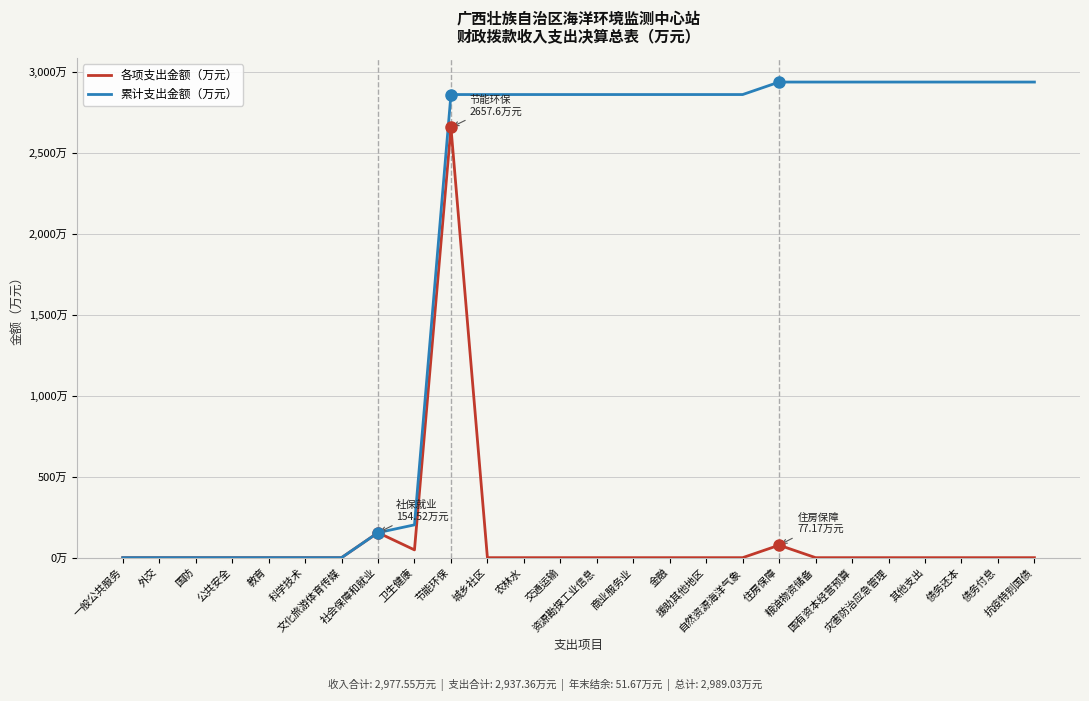

Reading left to right, extract all data points from this chart.

各项支出金额（万元）: 0.0	0.0	0.0	0.0	0.0	0.0	0.0	154.5	48.1	2657.6	0.0	0.0	0.0	0.0	0.0	0.0	0.0	0.0	77.2	0.0	0.0	0.0	0.0	0.0	0.0	0.0
累计支出金额（万元）: 0.0	0.0	0.0	0.0	0.0	0.0	0.0	154.5	202.6	2860.2	2860.2	2860.2	2860.2	2860.2	2860.2	2860.2	2860.2	2860.2	2937.4	2937.4	2937.4	2937.4	2937.4	2937.4	2937.4	2937.4